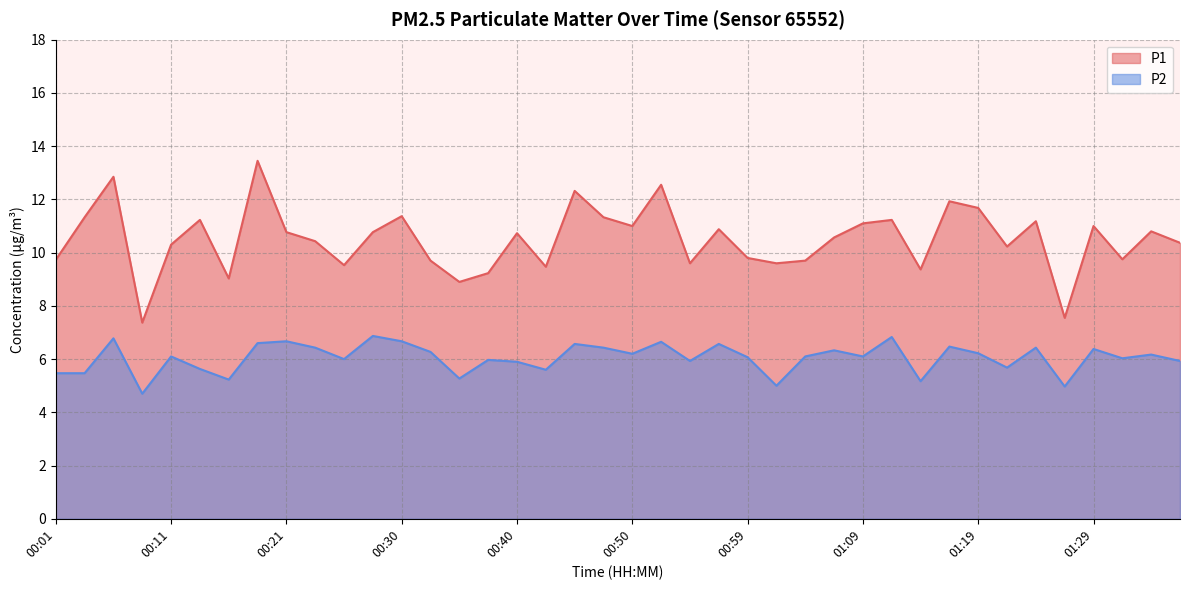

What is the minimum value shown in the chart?

4.7